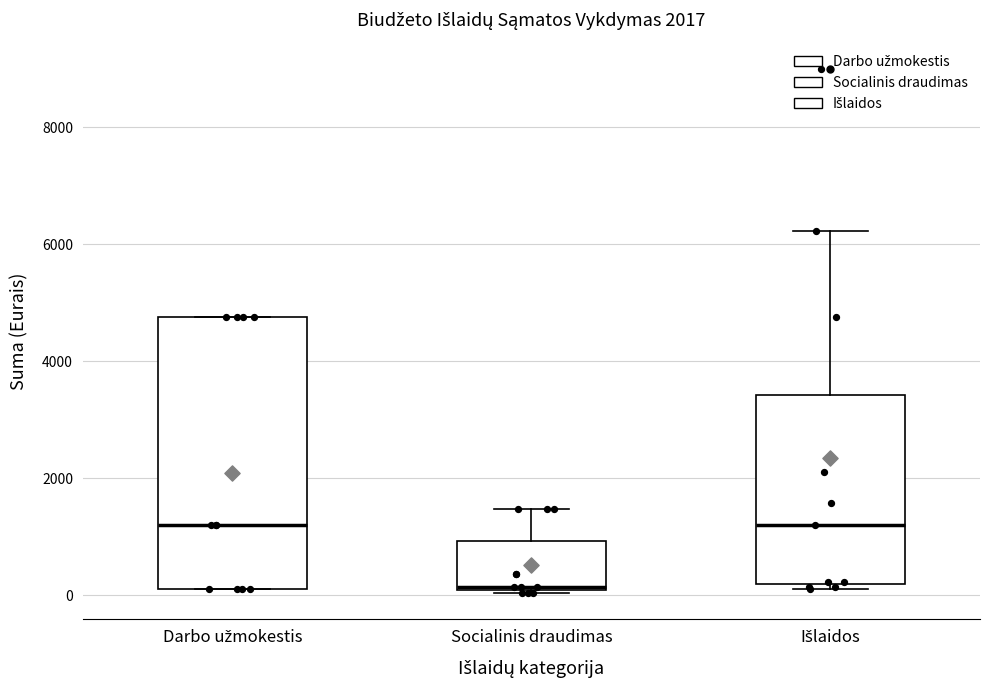

Reading left to right, read every box against the y-axis: the position of its median line, the range the box covers, and the ends of its whiskers. The values are not printed on the chart, so give them approximately, as read against the axis.

Darbo užmokestis: median 1200, box 200 to 4800, whiskers 200 to 4800
Socialinis draudimas: median 200, box 0 to 1000, whiskers 0 to 1400
Išlaidos: median 1200, box 200 to 3400, whiskers 200 (just below the box's lower edge) to 6200